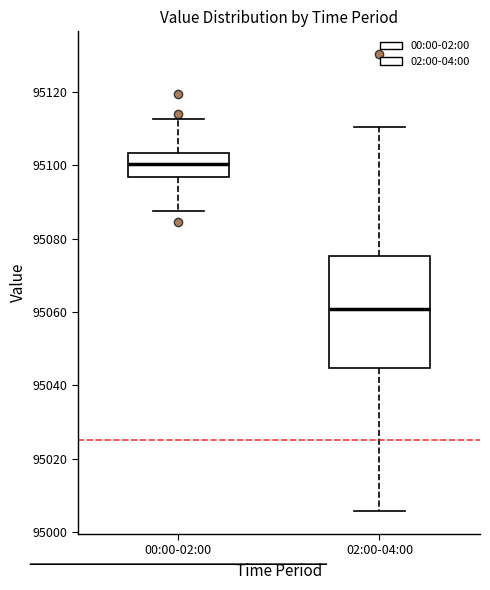

Which box is the tallest, from its lower edge to its upper edge?

02:00-04:00